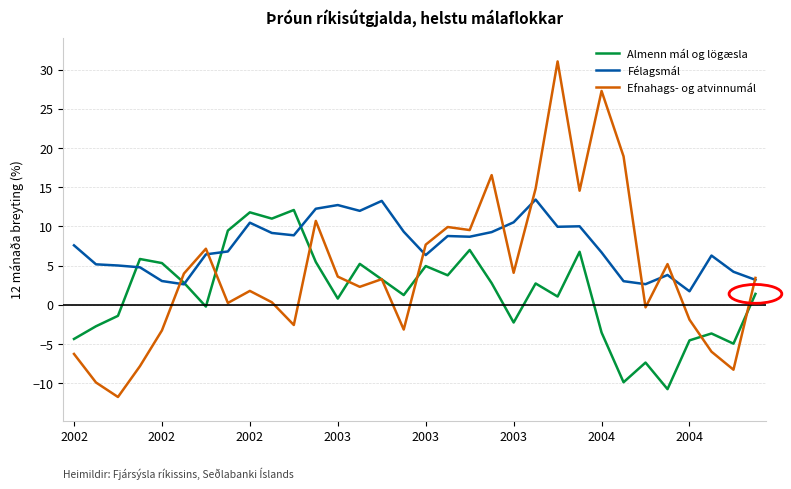

Which series has the largest total across all categories?

Félagsmál